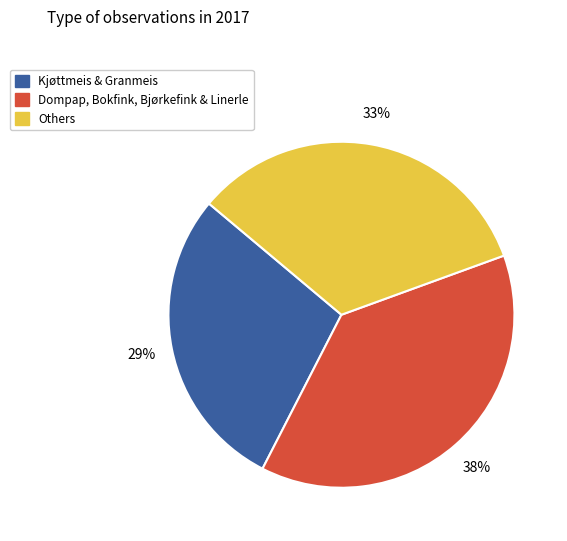

Which slice is the smallest?

Kjøttmeis & Granmeis